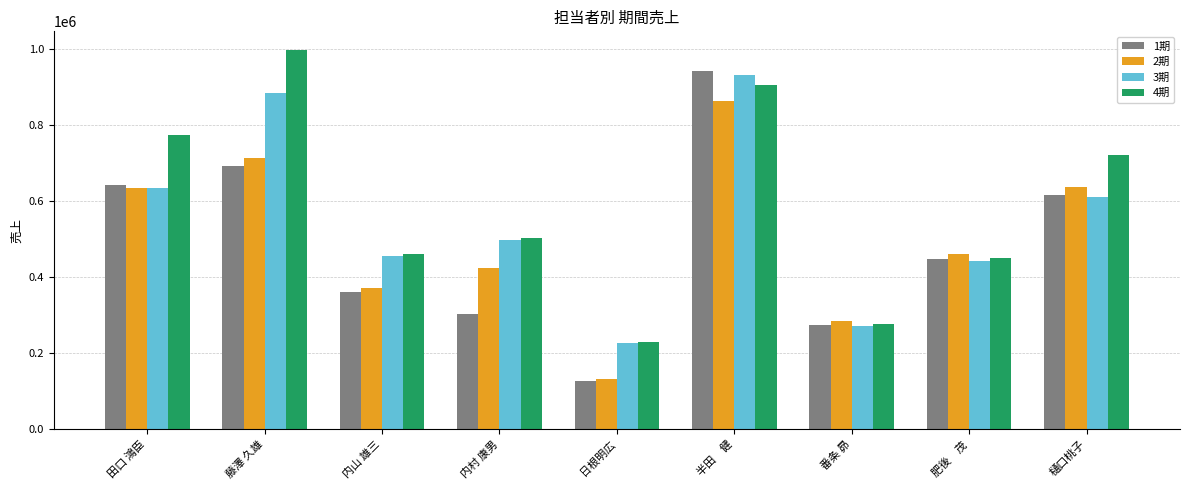

Read the 2期 value at 藤澤 久雄.

713017